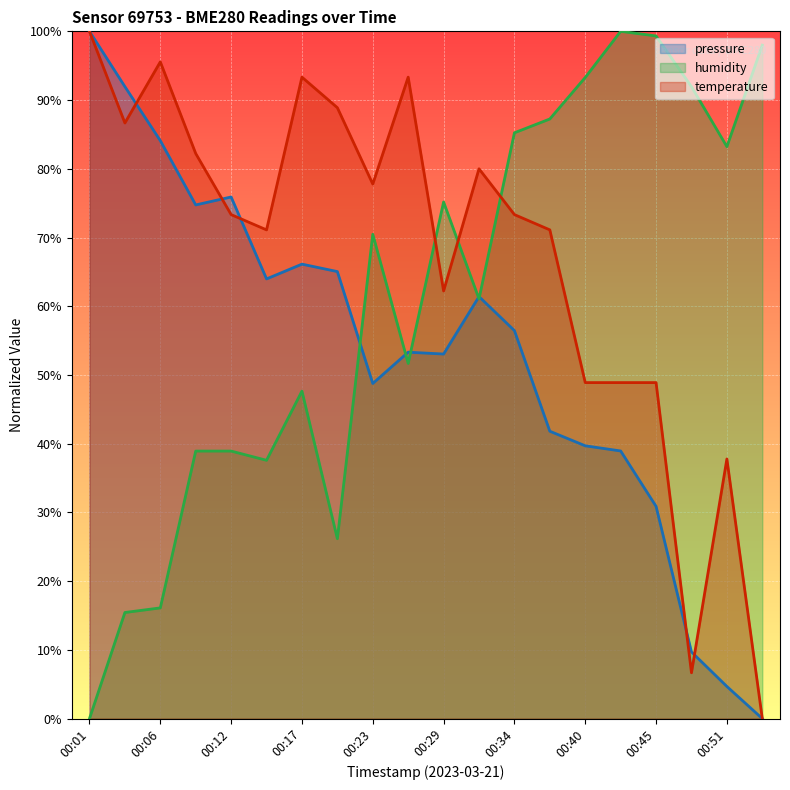

The temperature series shows 77.8 at 00:23. True or false?

True